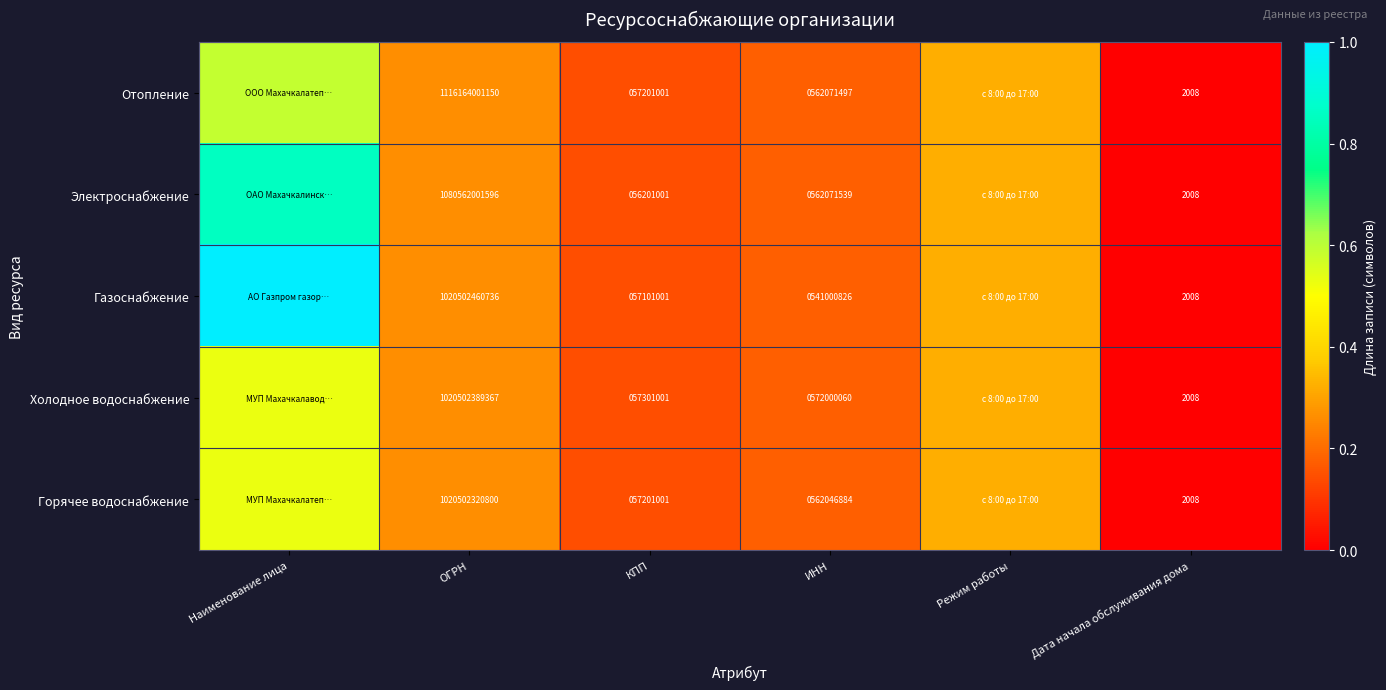

At ИНН, list the series in order from largest to smallest.

Холодное водоснабжение, Электроснабжение, Отопление, Горячее водоснабжение, Газоснабжение